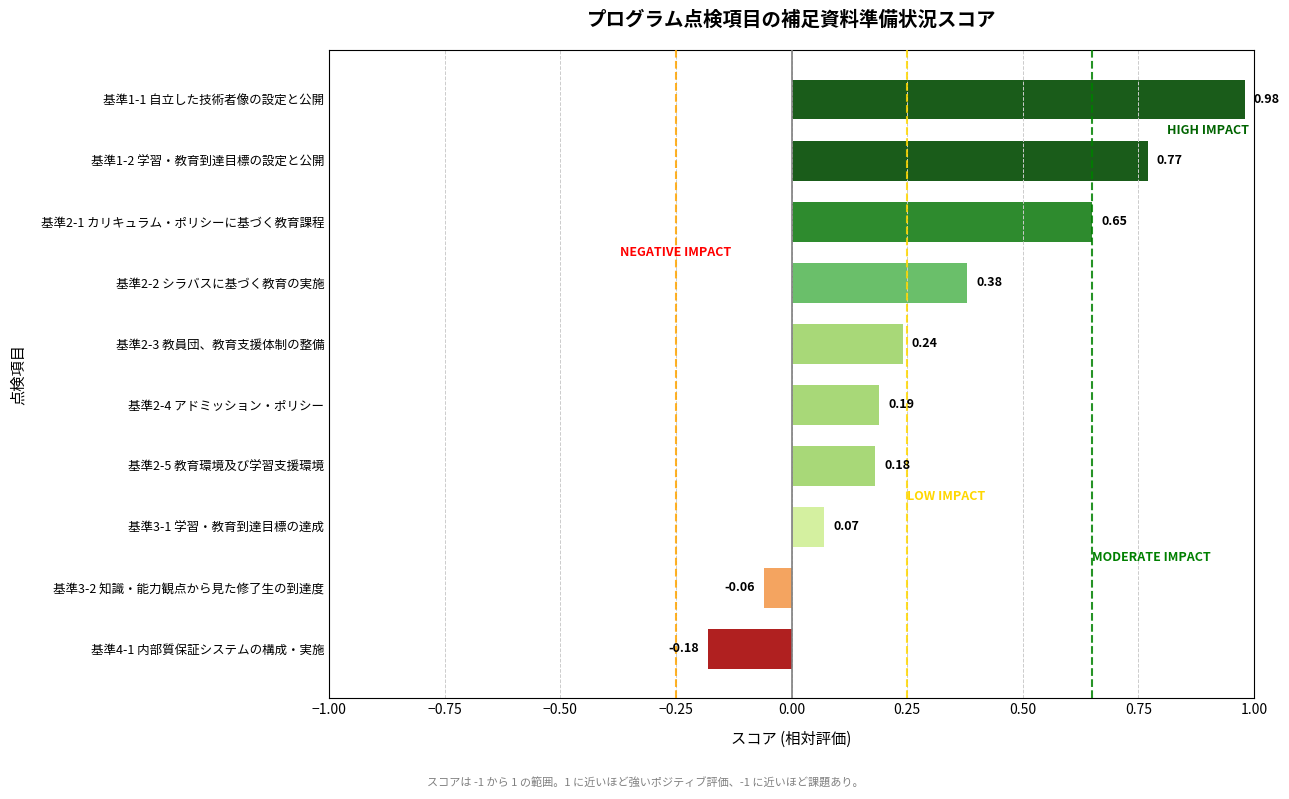

What is the change in value from 基準1-2 学習・教育到達目標の設定と公開 to 基準3-1 学習・教育到達目標の達成?

-0.7